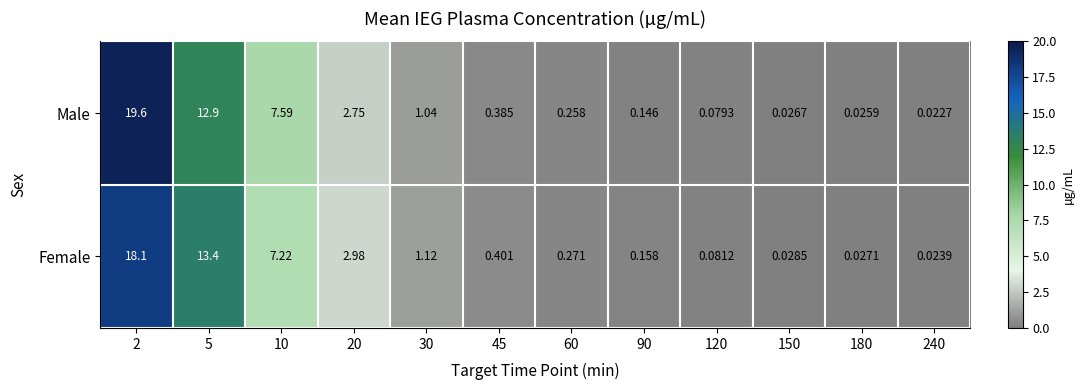

Is the value of Male at 10 greater than the value of Female at 5?

No